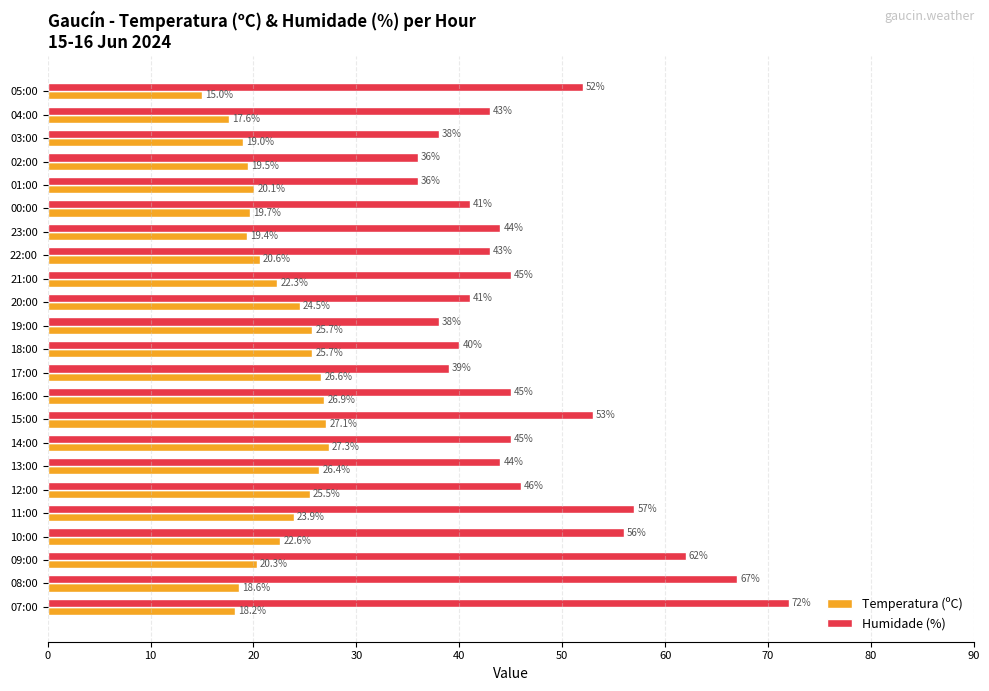

What is the approximate value of Humidade (%) at 10:00?

56.0